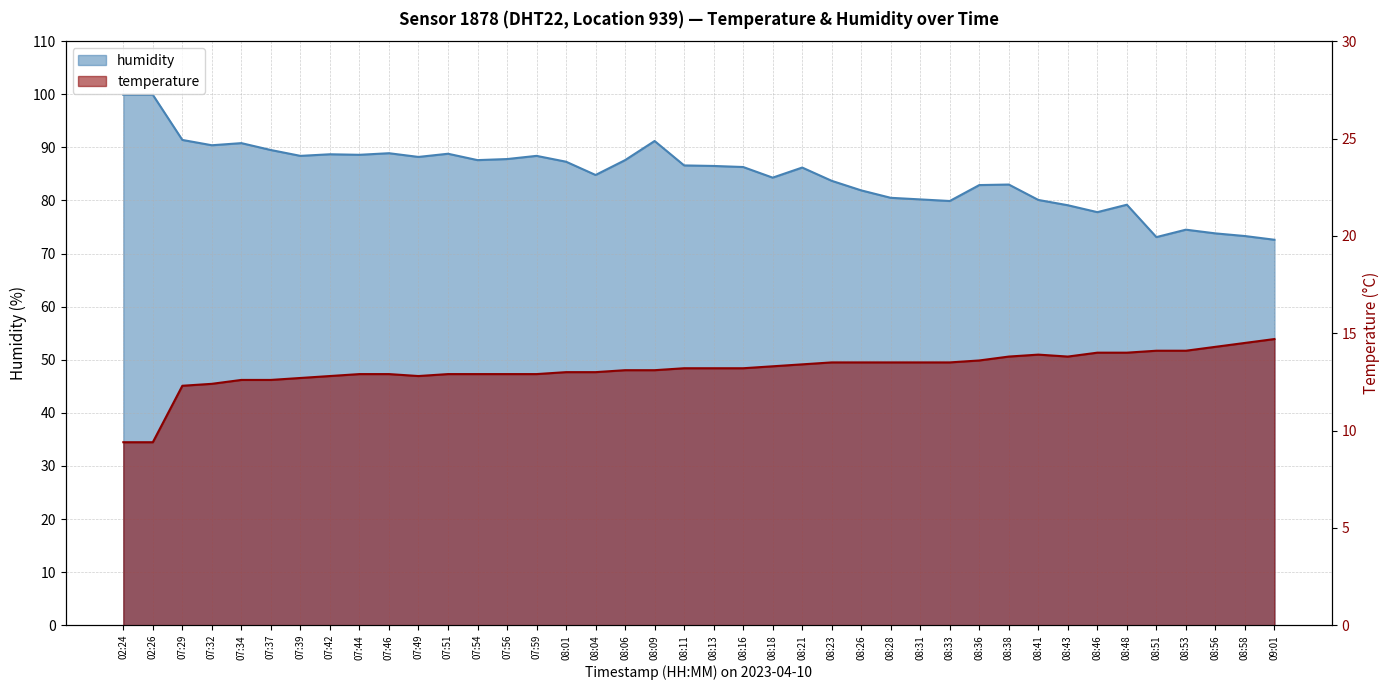

At which label does temperature first exceed 13?

08:06